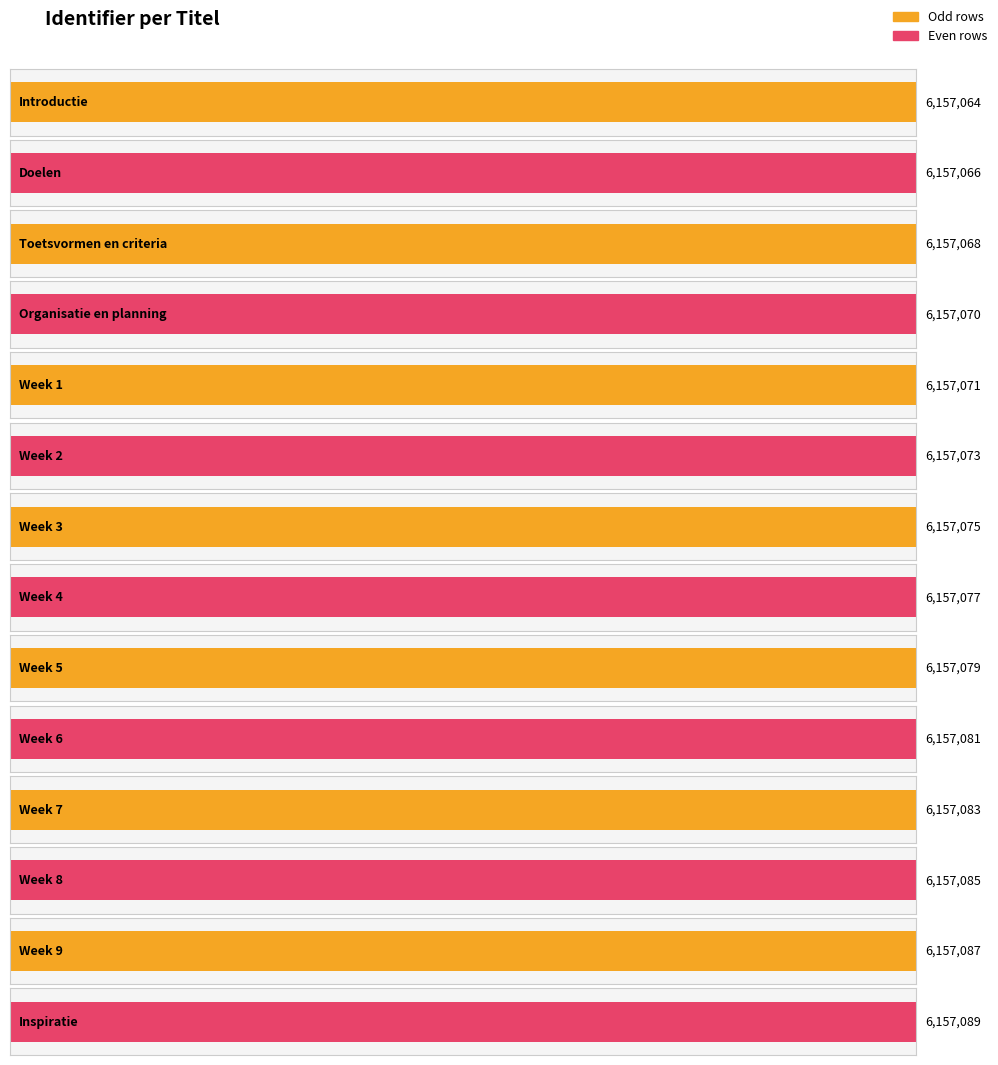

Rank the categories by value from lowest to highest.

Introductie, Doelen, Toetsvormen en criteria, Organisatie en planning, Week 1, Week 2, Week 3, Week 4, Week 5, Week 6, Week 7, Week 8, Week 9, Inspiratie